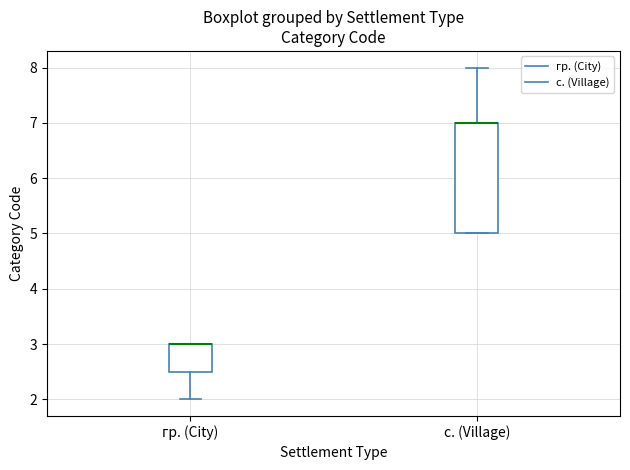

Which box is the tallest, from its lower edge to its upper edge?

с. (Village)